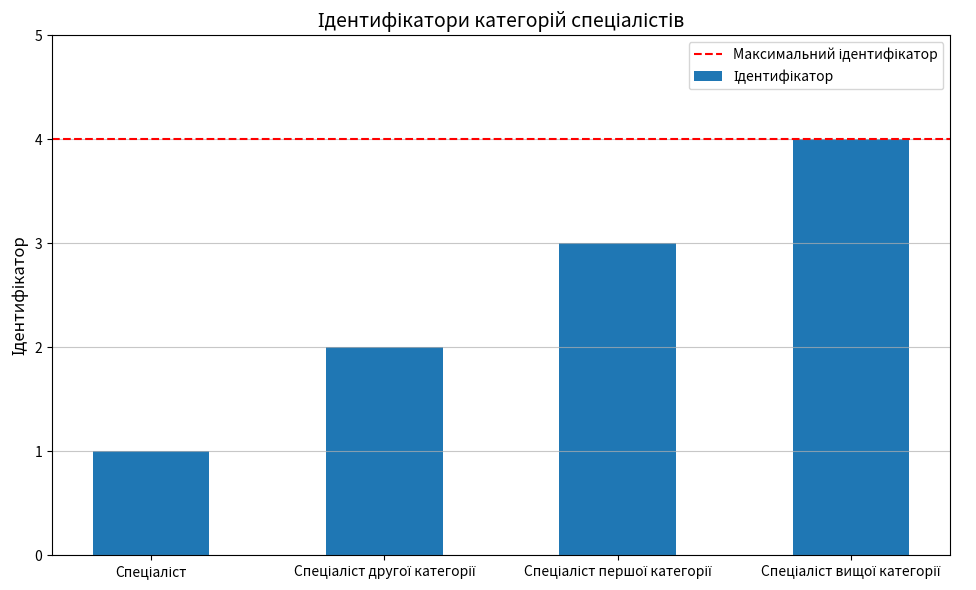

How many distinct data groups are displayed?

1